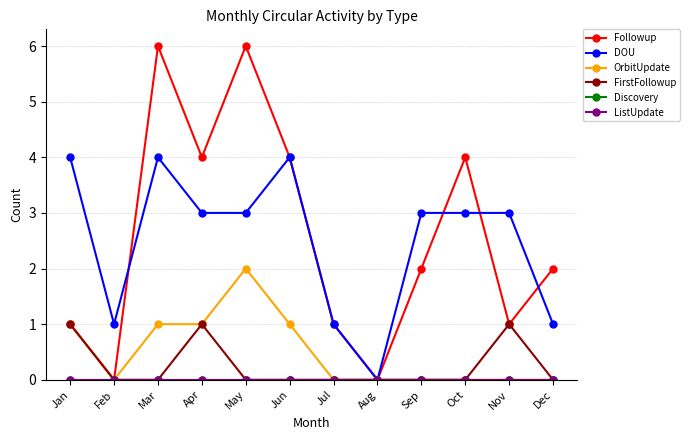

The value of Discovery at Oct is 0. True or false?

True